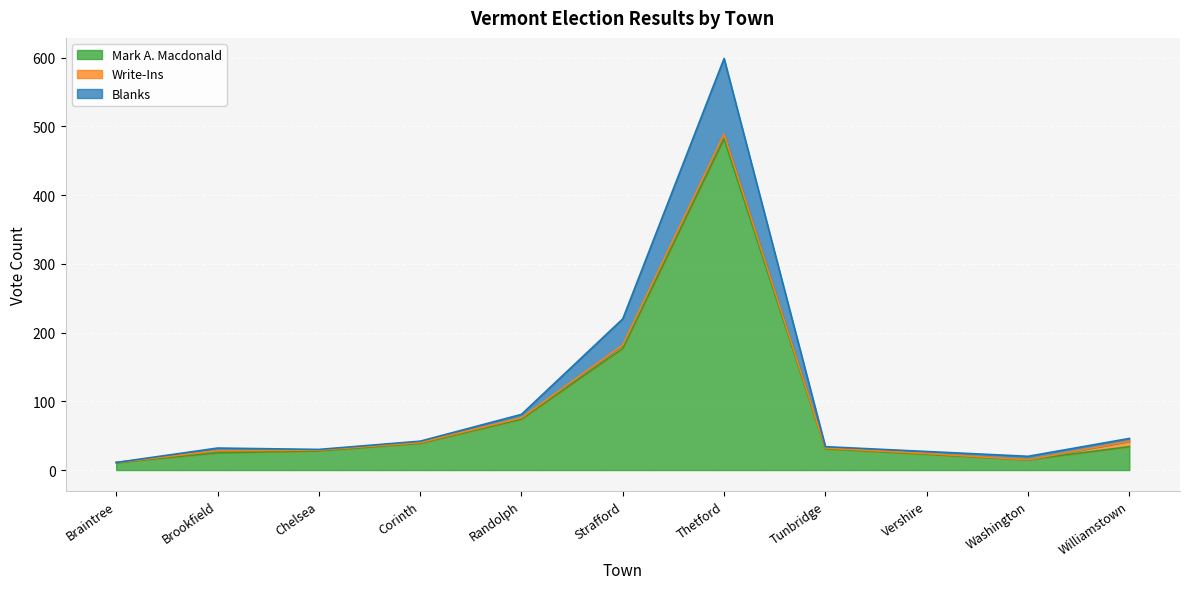

How many interior local valleys does the Blanks series have?

2